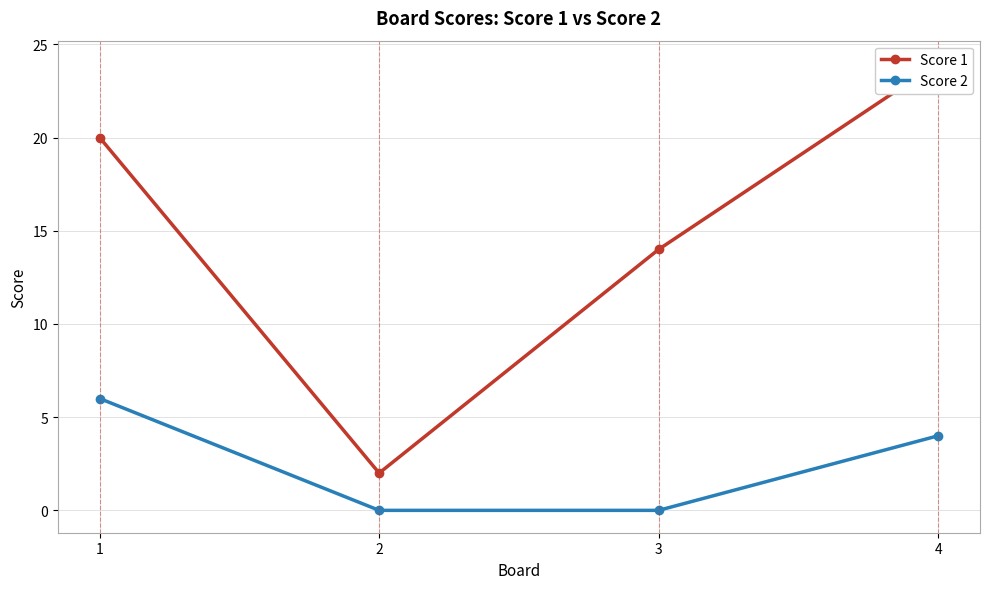

Reading left to right, list all the values displayed in this chart.

Score 1: 1=20	2=2	3=14	4=24
Score 2: 1=6	2=0	3=0	4=4